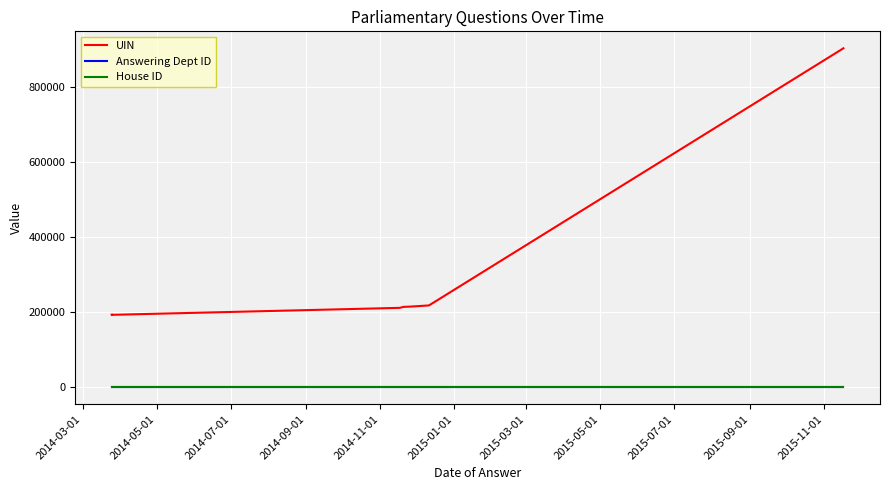

Is the value of House ID at 2015-05-01 greater than the value of Answering Dept ID at 2015-09-01?

No